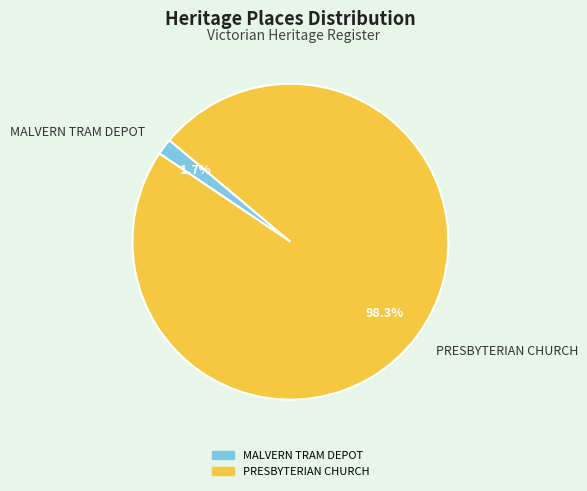

Is it true that MALVERN TRAM DEPOT is 13% of the pie?

False